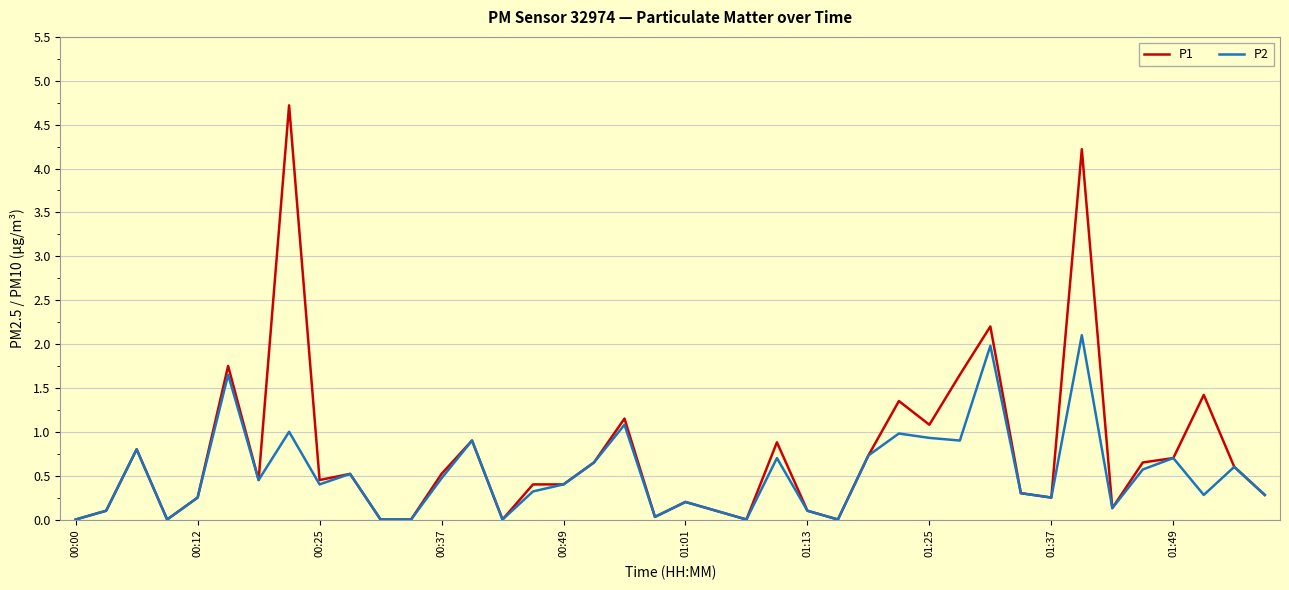

What is the maximum value for P1?

4.7